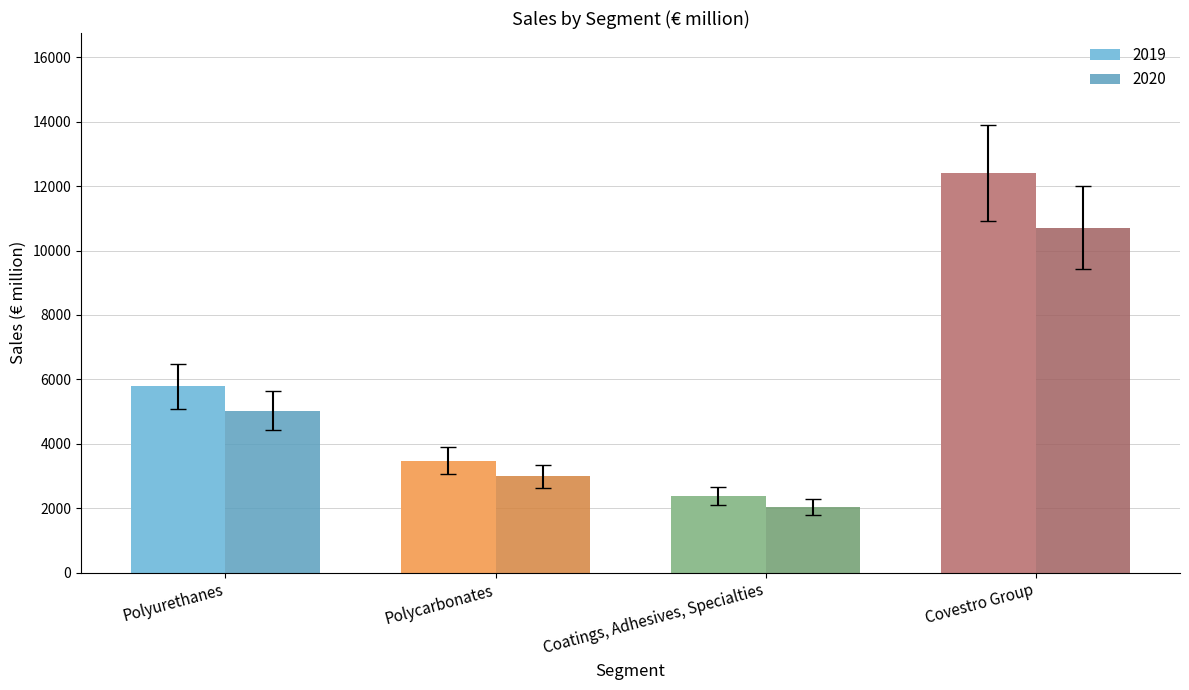

List the labels in order of 2019 value, smallest first.

Coatings, Adhesives, Specialties, Polycarbonates, Polyurethanes, Covestro Group